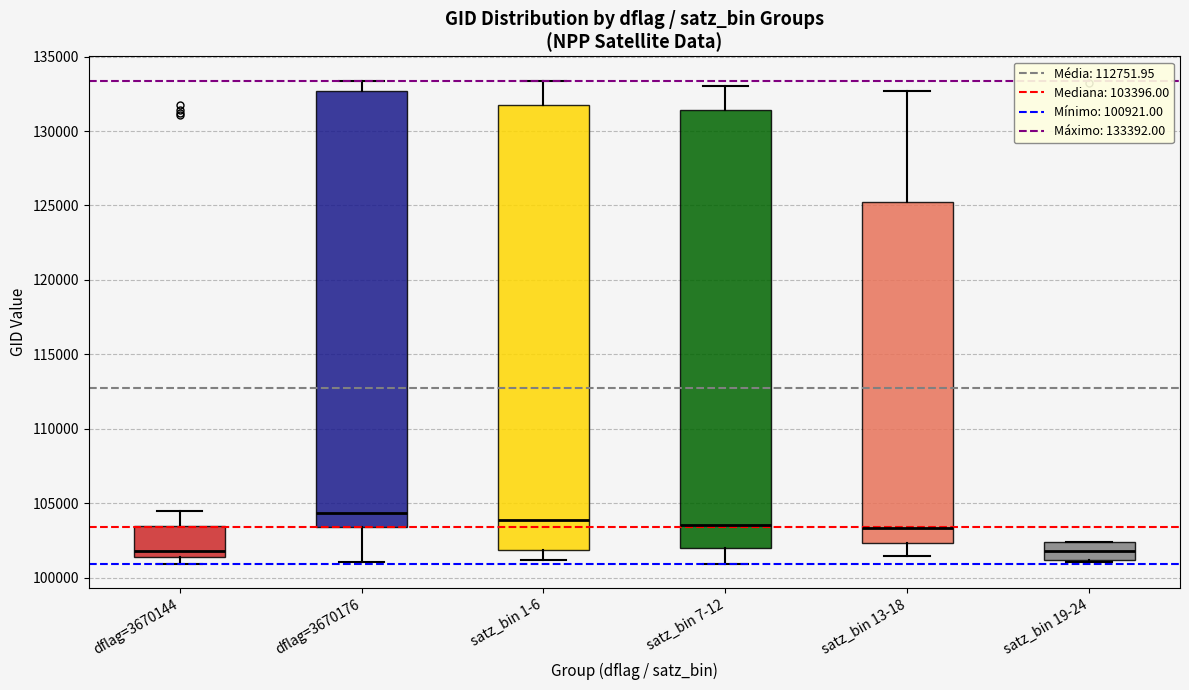

Reading left to right, transcribe this box plot: for each box, give where its median line is, the range the box spans, and where its two whiskers end, as read against the y-axis. The values are not printed on the chart, so give them approximately, as read against the axis.

dflag=3670144: median 102000, box 101500 to 103500, whiskers 101000 to 104500
dflag=3670176: median 104500, box 103500 to 132500, whiskers 101000 to 133500
satz_bin 1-6: median 104000, box 102000 to 132000, whiskers 101000 to 133500
satz_bin 7-12: median 103500, box 102000 to 131500, whiskers 101000 to 133000
satz_bin 13-18: median 103500, box 102500 to 125000, whiskers 101500 to 132500
satz_bin 19-24: median 102000, box 101000 to 102500, whiskers 101000 to 102500